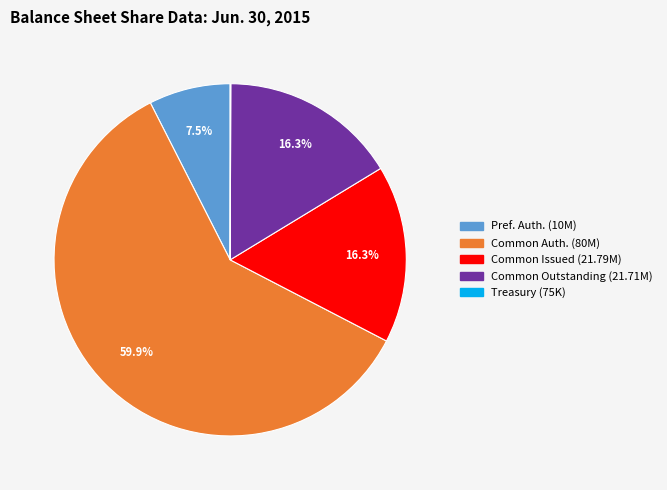

Is there any slice that represents more than half of the pie?

Yes